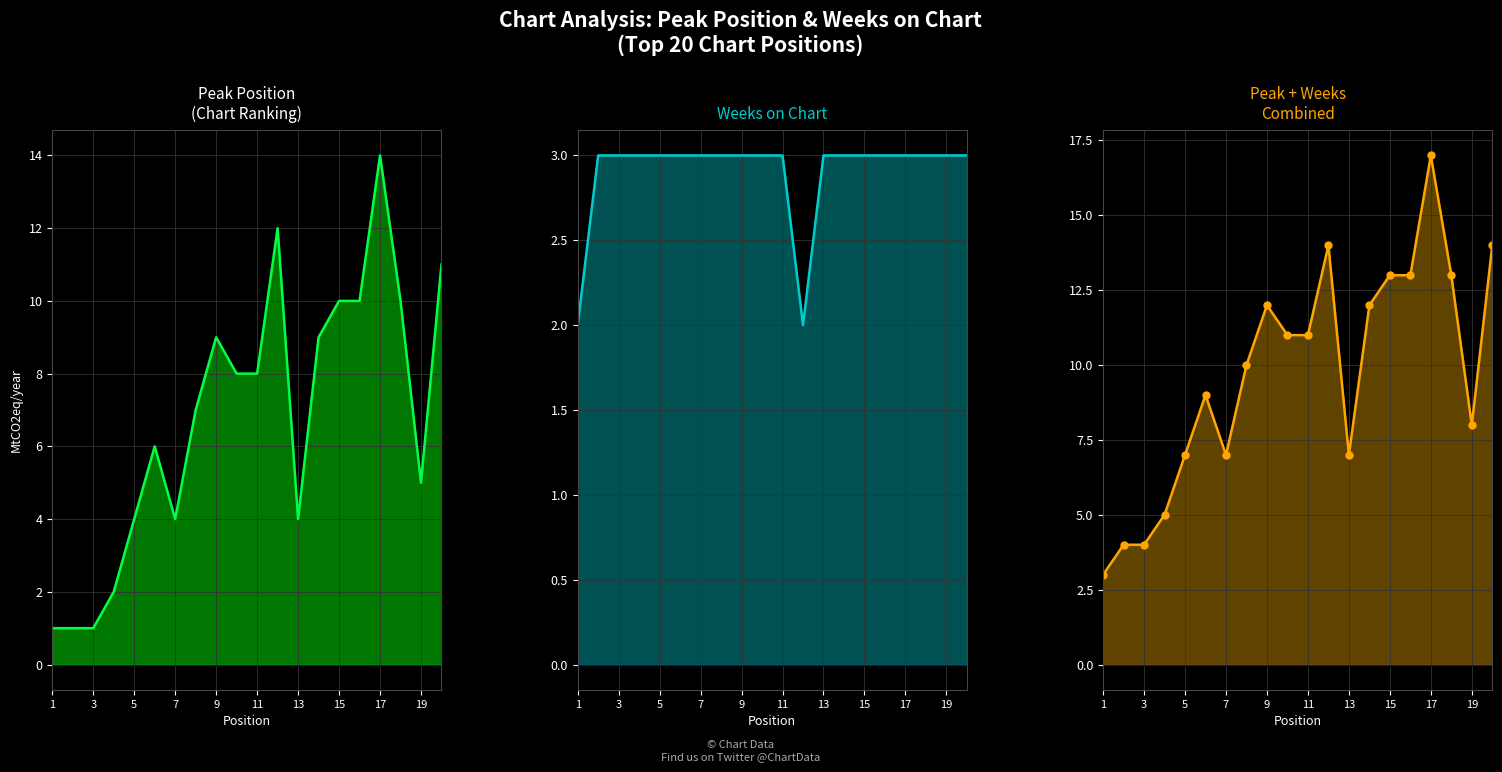

Reading left to right, what are all the values shown in this chart?

Peak Position: 1	1	1	2	4	6	4	7	9	8	8	12	4	9	10	10	14	10	5	11
Weeks on Chart: 2	3	3	3	3	3	3	3	3	3	3	2	3	3	3	3	3	3	3	3
Peak + Weeks Combined: 3	4	4	5	7	9	7	10	12	11	11	14	7	12	13	13	17	13	8	14